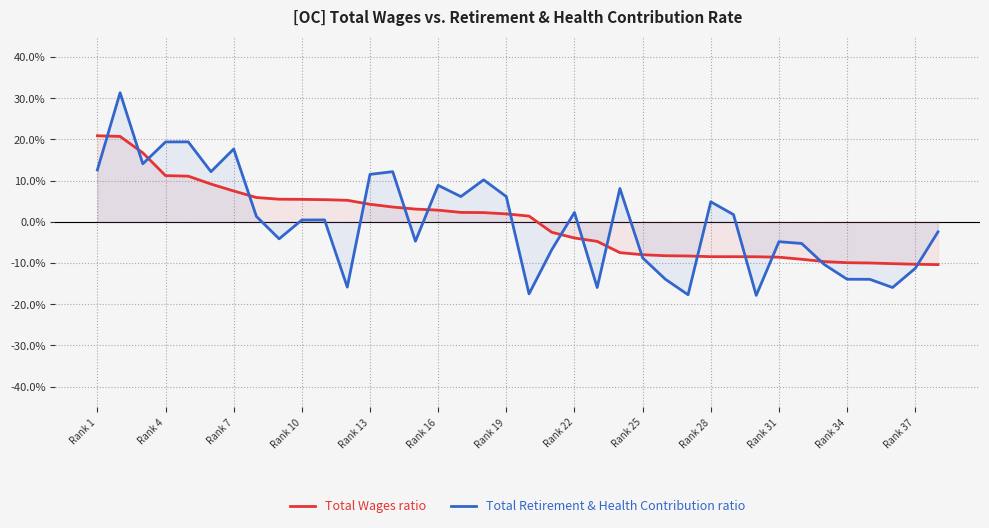

The value of Total Wages ratio at Rank 28 is 1.7. True or false?

False